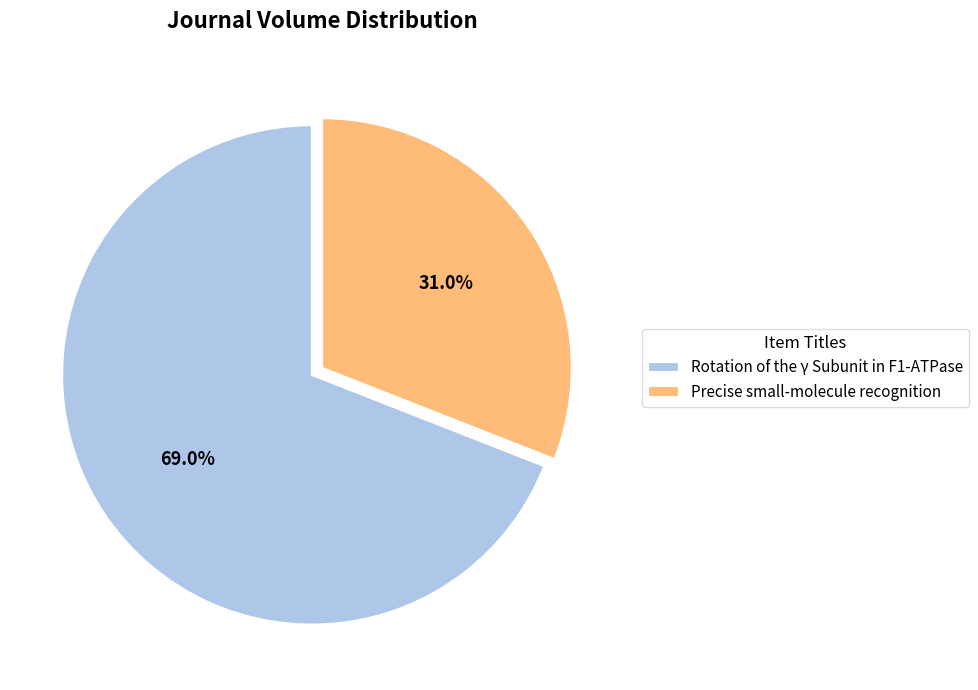

To the nearest percent, what is the combined percentage of Rotation of the γ Subunit in F1-ATPase and Precise small-molecule recognition?

100%